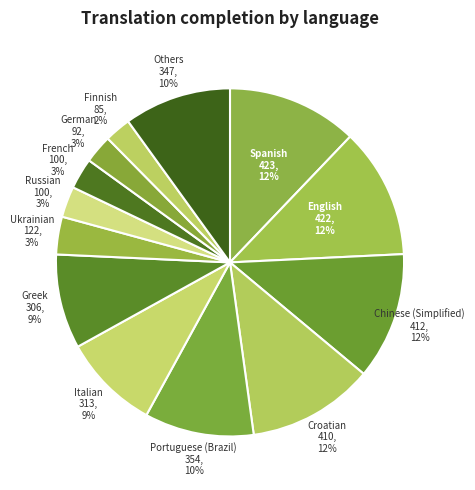

How many segments does this pie chart have?

13